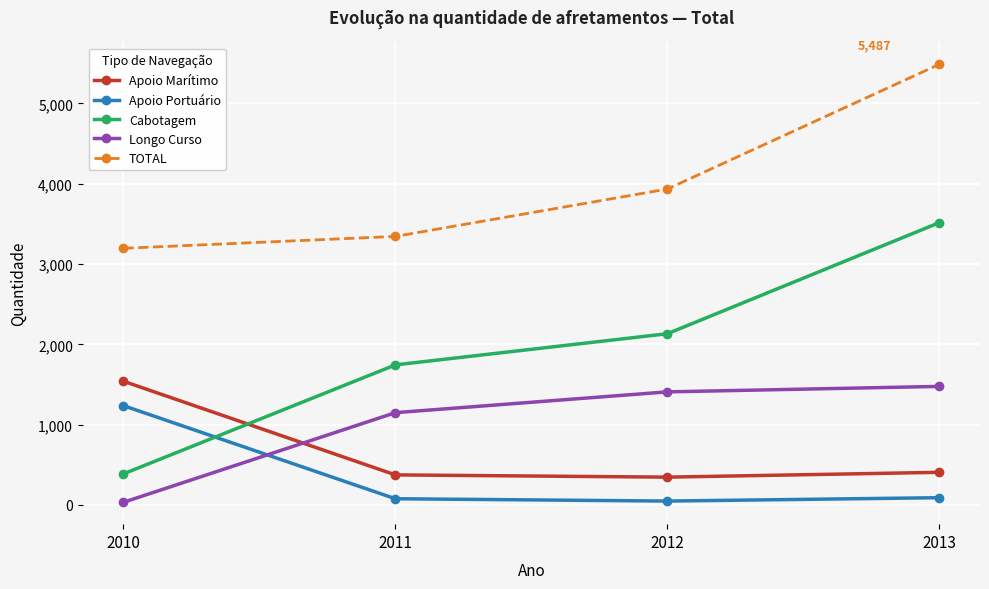

Where does the Apoio Portuário series first go above 90?

2010